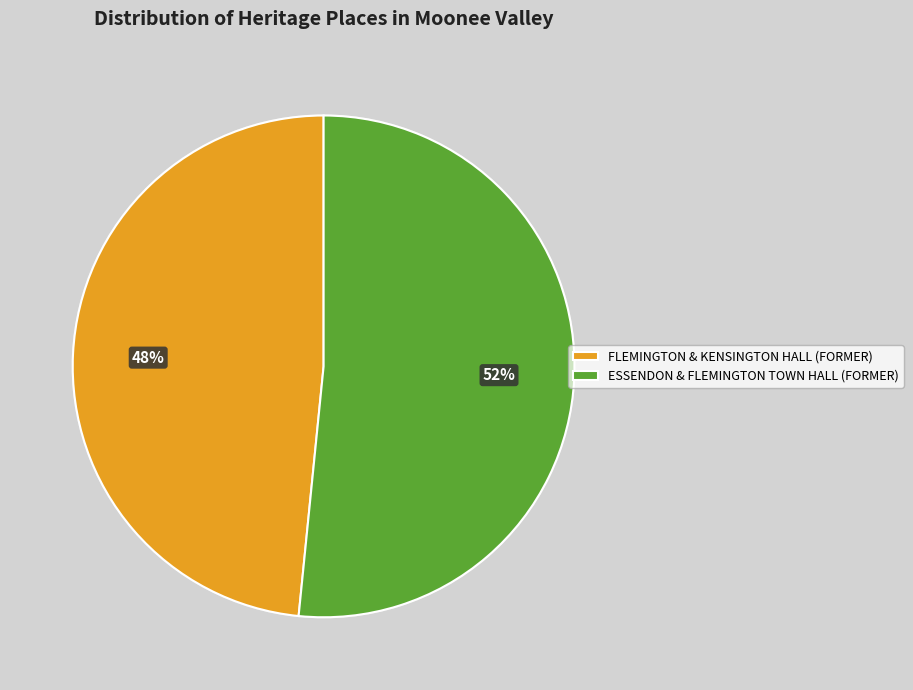

Which category has the biggest portion of the pie?

ESSENDON & FLEMINGTON TOWN HALL (FORMER)